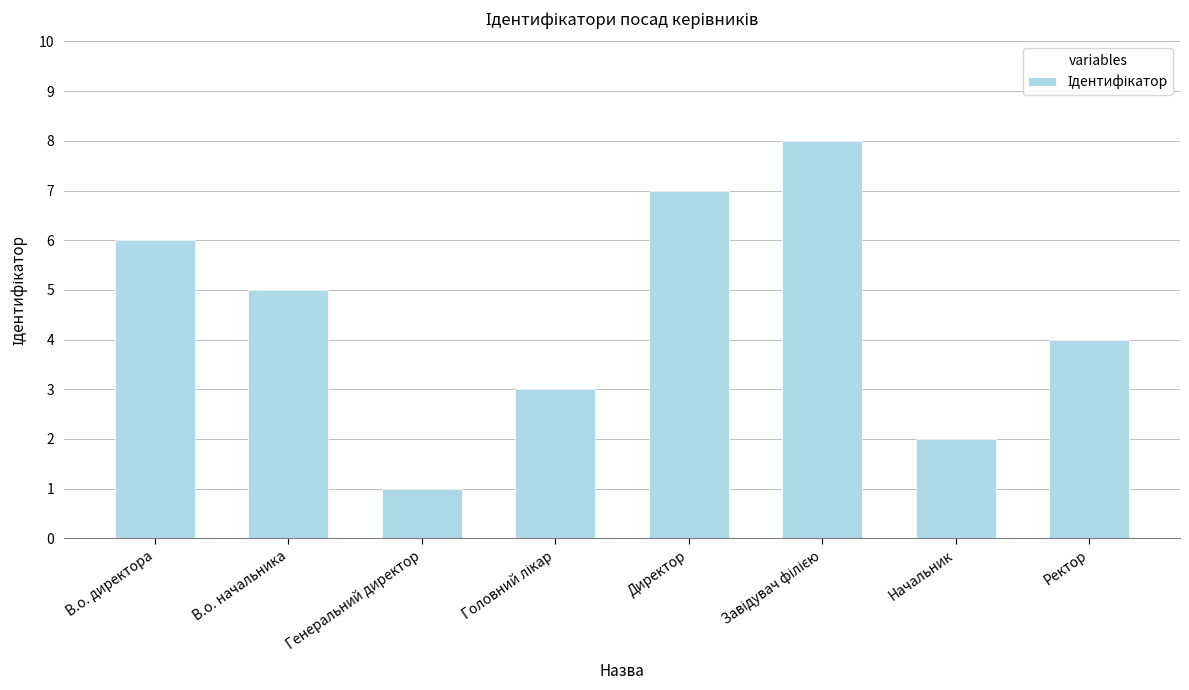

What position from the left is В.о. директора?

1